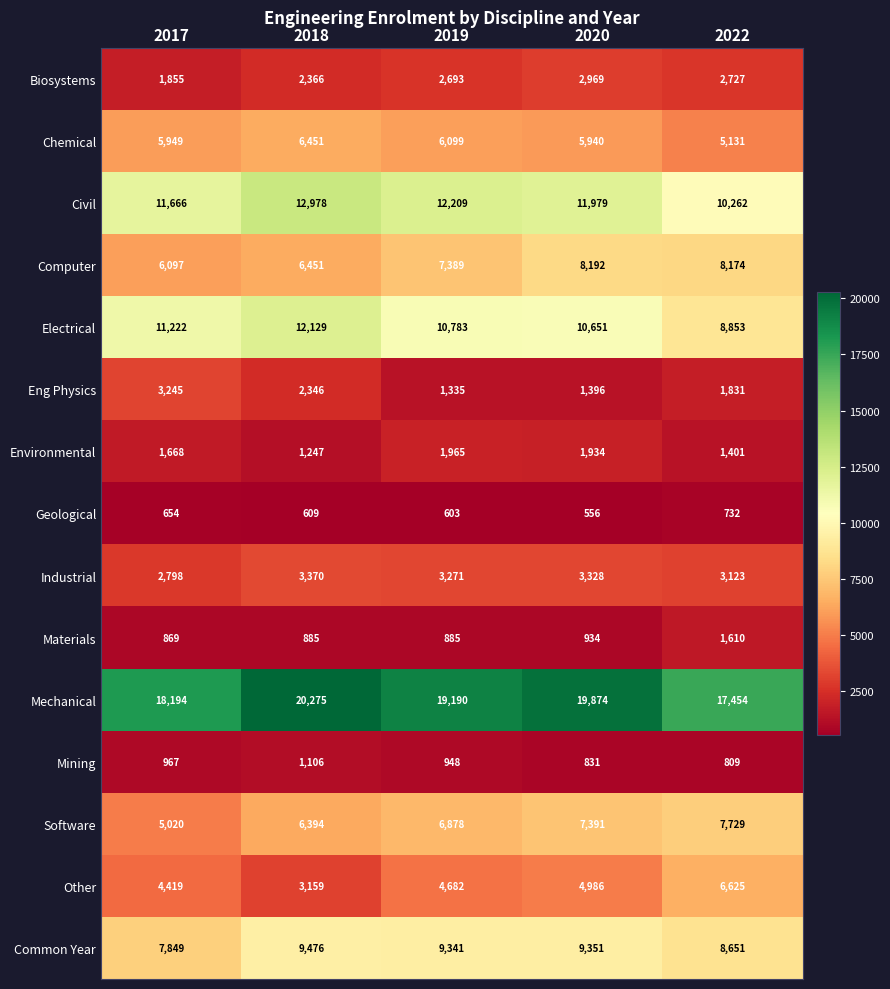

What is the total value across all series at 2017?

82472